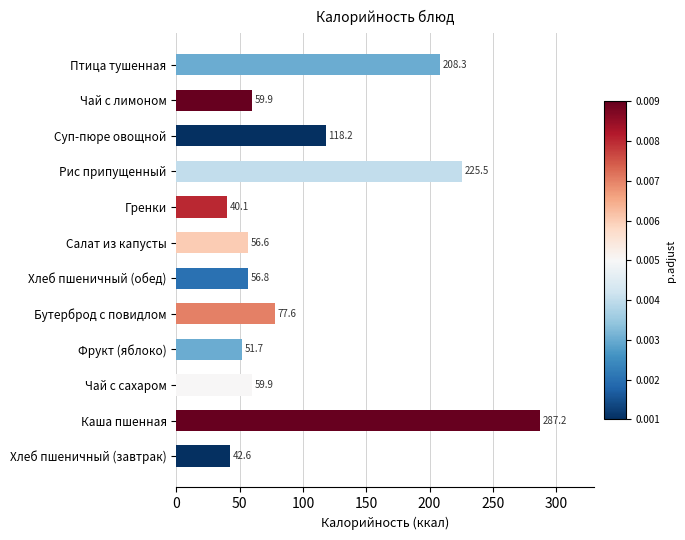

What is the ratio of the value at Птица тушенная to the value at Фрукт (яблоко)?

4.0